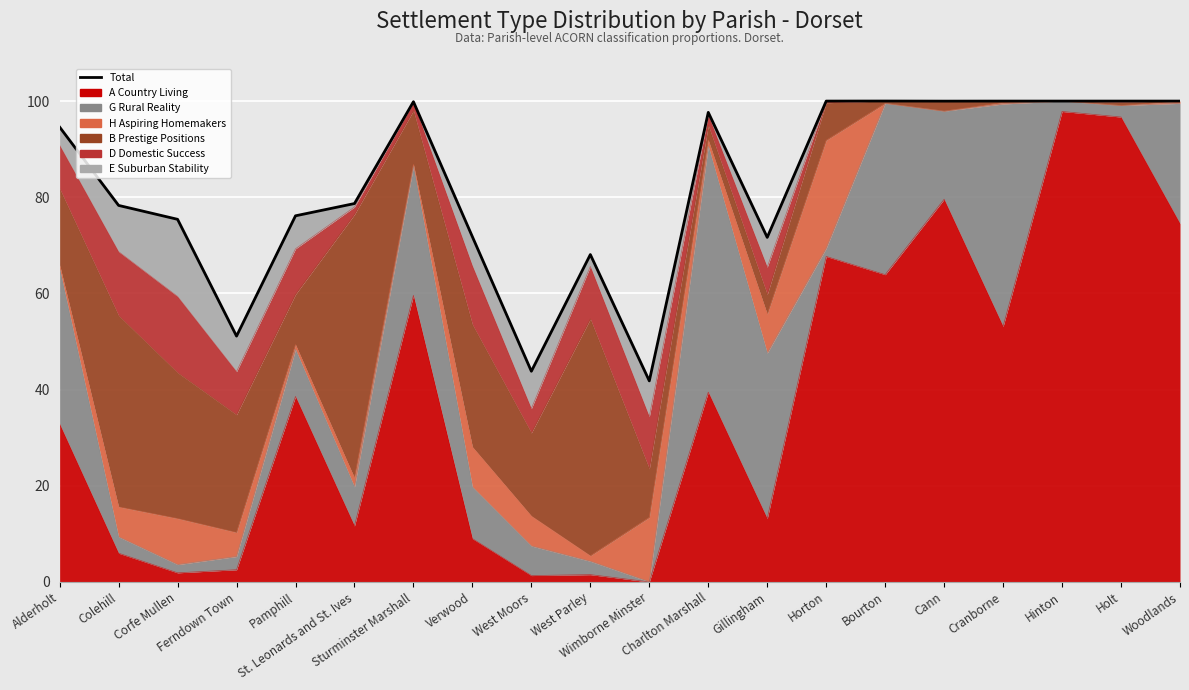

What value does the data have at Sturminster Marshall?

99.9